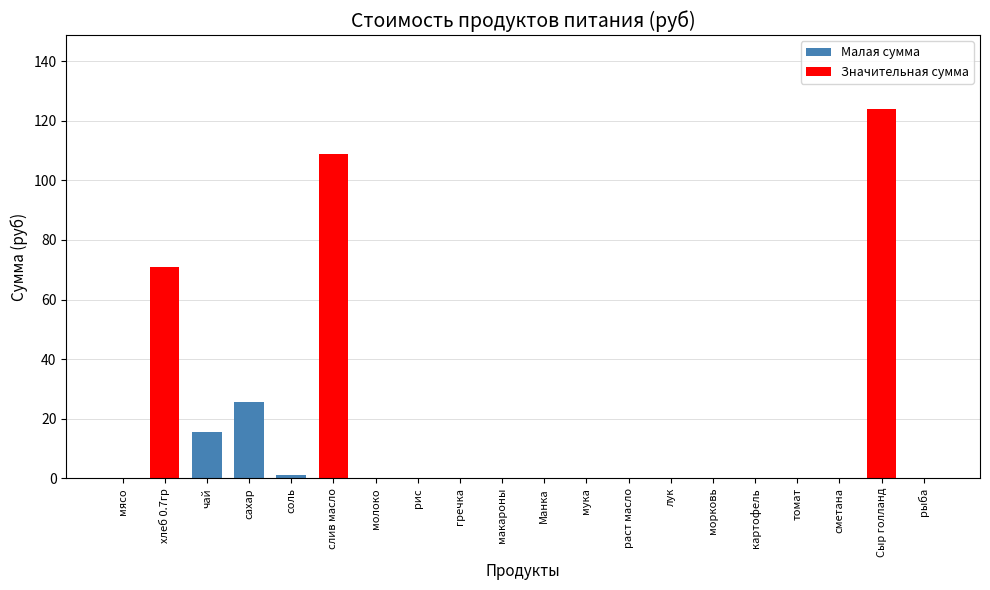

The chart shows a value of 82.2 at Манка. True or false?

False